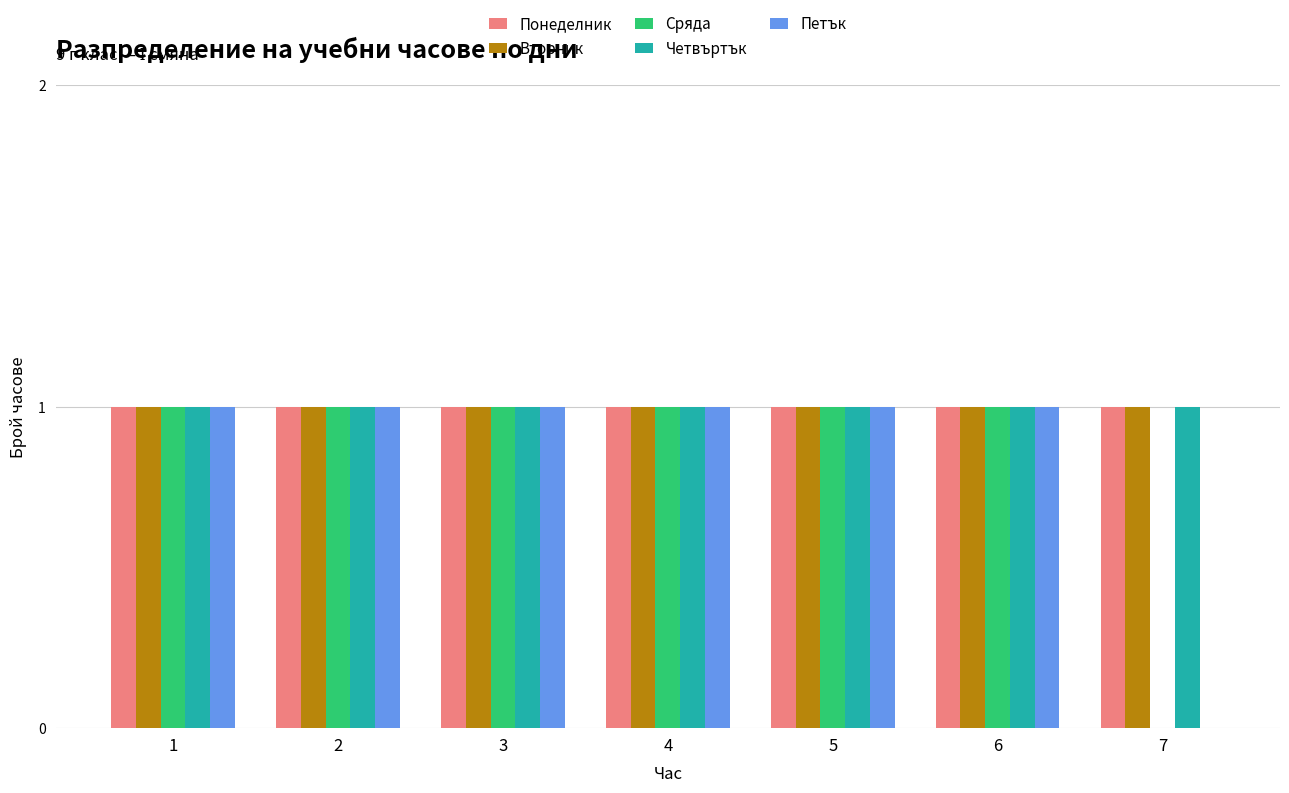

What is the total value across all series at 5?

5